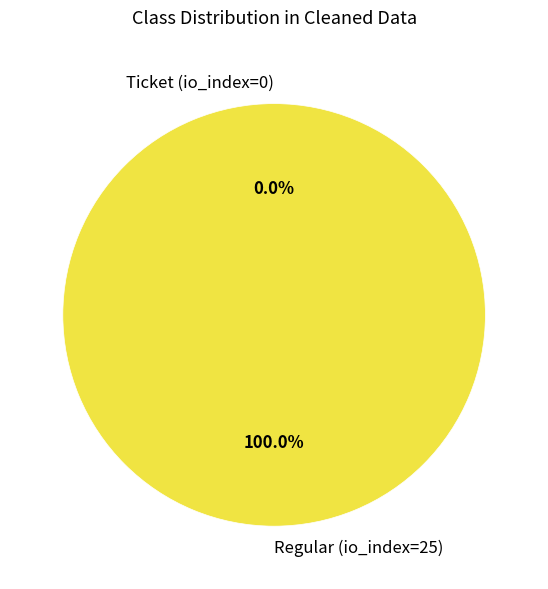

To the nearest percent, what portion does Regular (io_index=25) represent?

100%